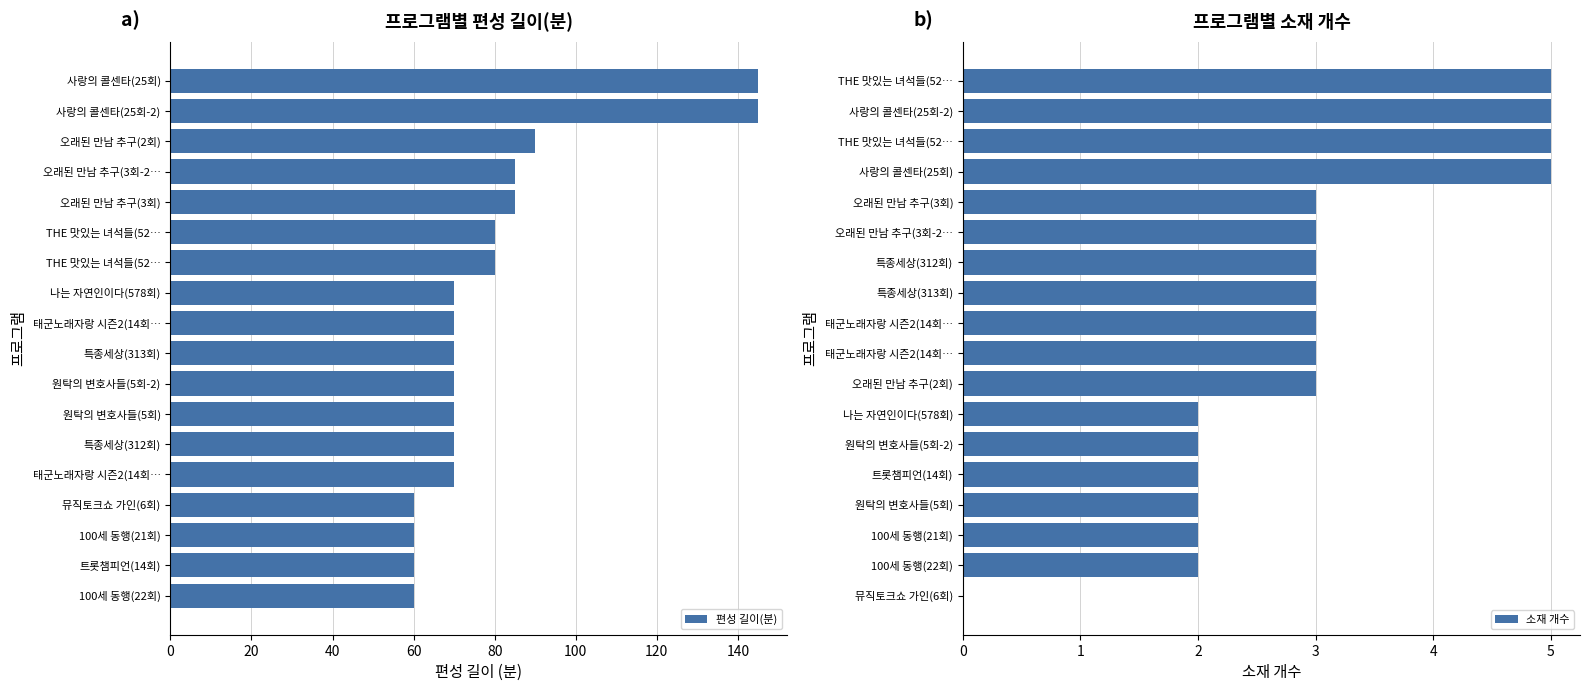

What is the sum of the 편성 길이(분) values at 오래된 만남 추구(3회-2… and 사랑의 콜센타(25회-2)?

230